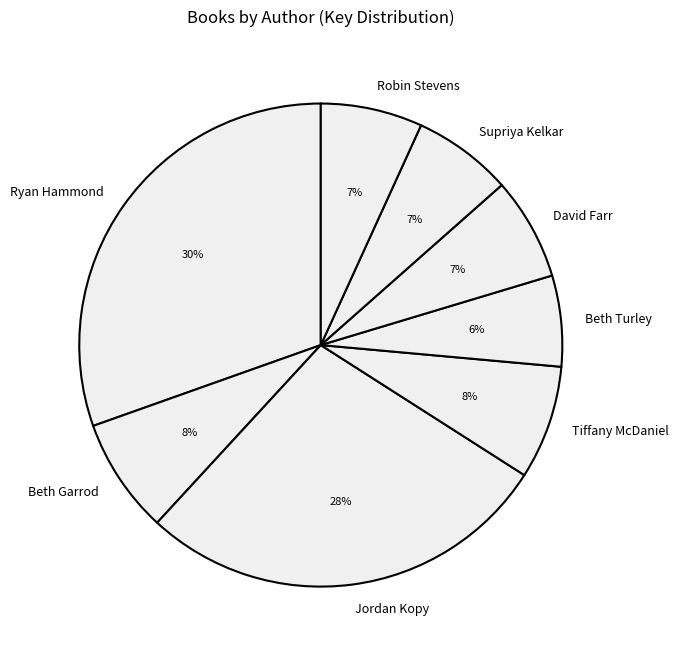

True or false: Beth Garrod accounts for 8% of the total.

True